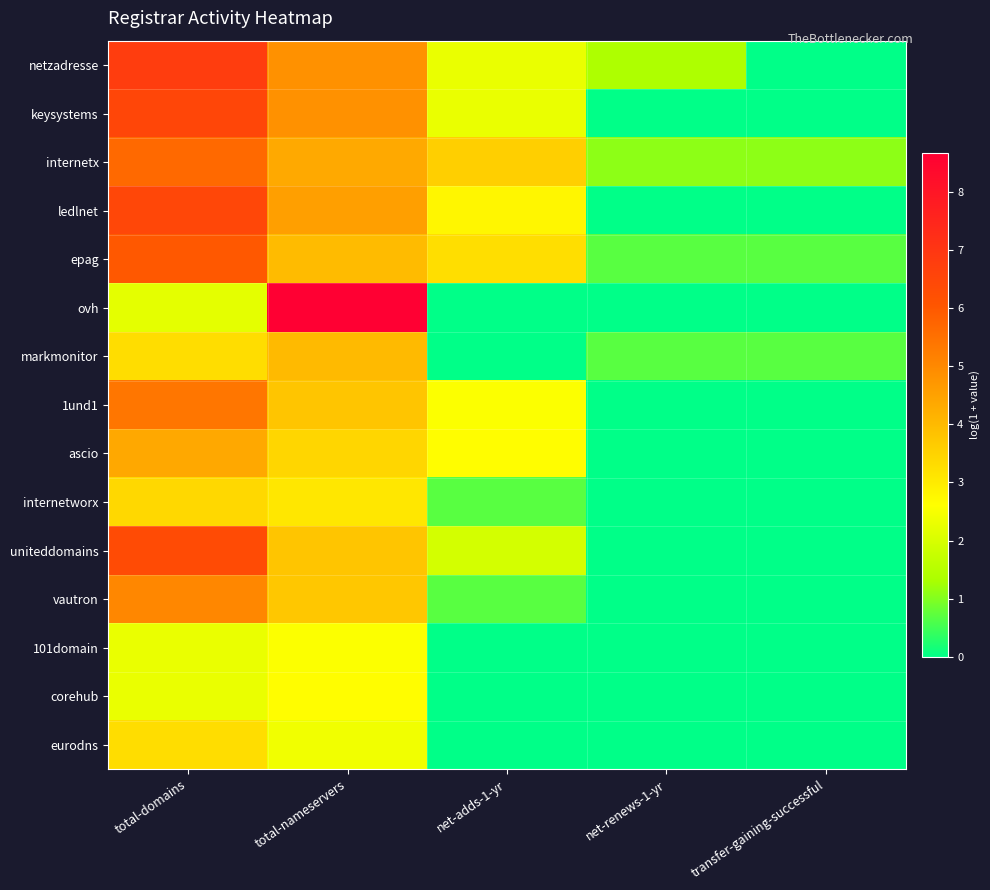

What is the total value across all series at total-nameservers?

60.6